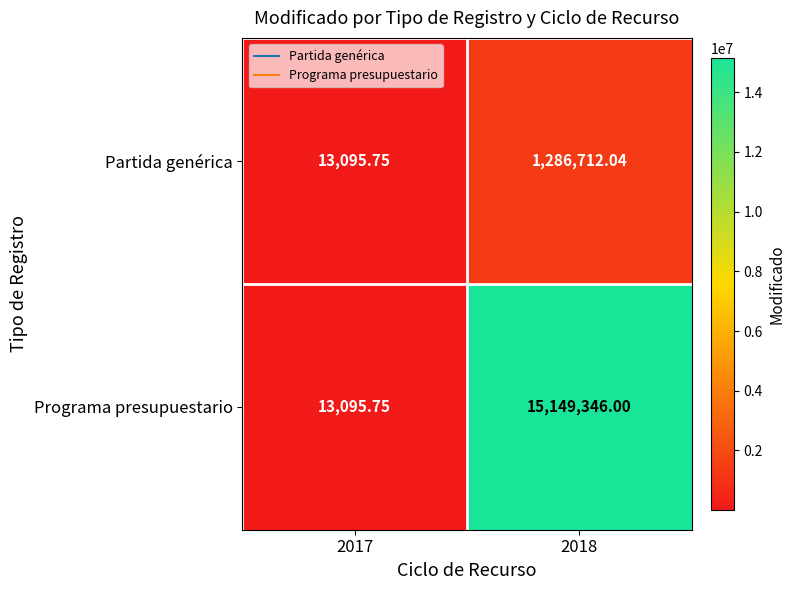

Which category has the lowest value across all series?

2017